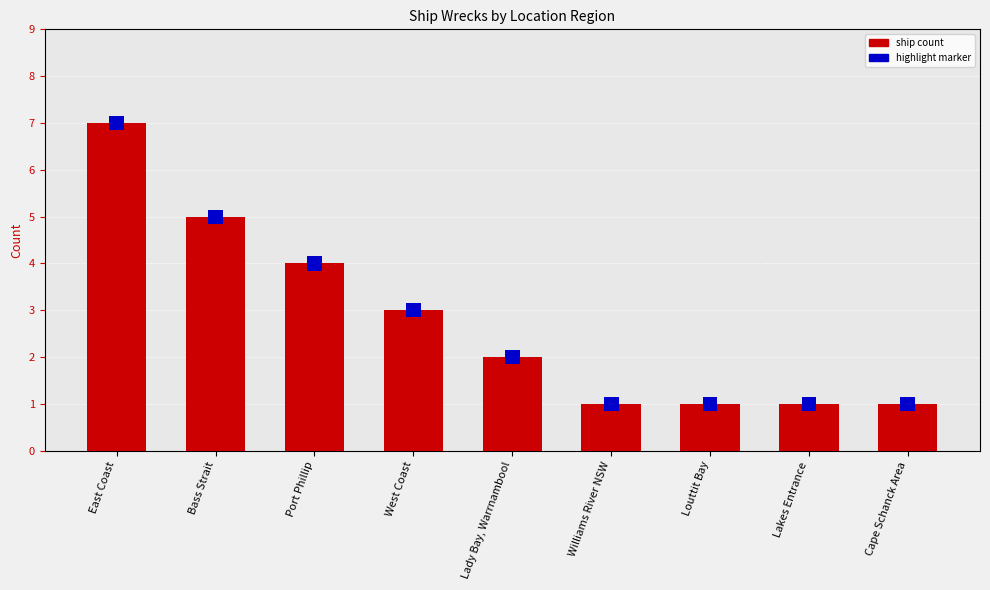

Are the bars grouped side by side (vs. stacked)?

No